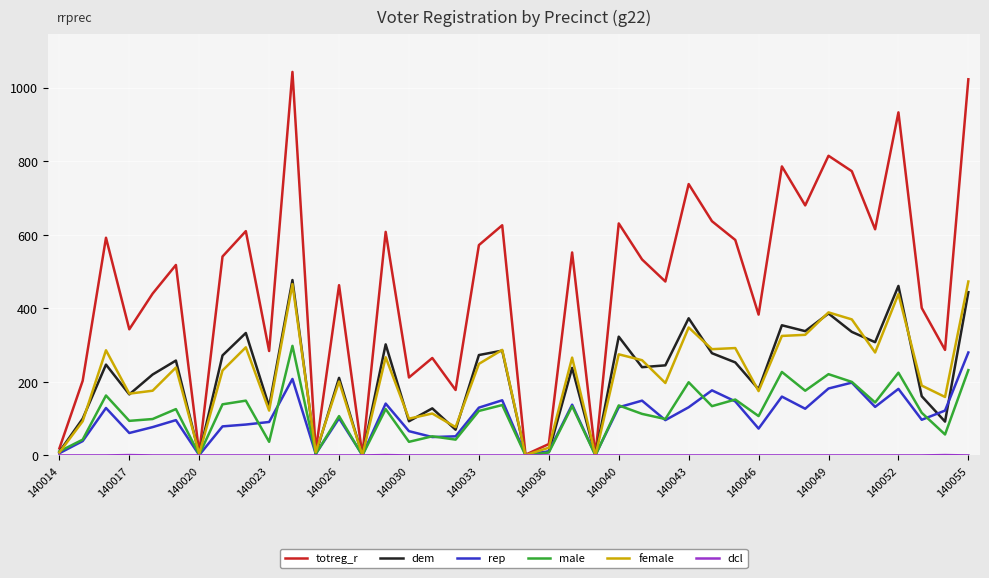

How many lines are shown in the chart?

6